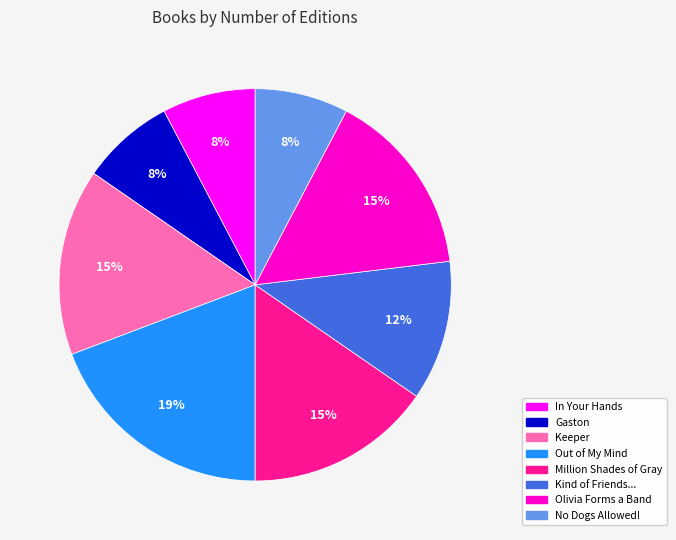

To the nearest percent, what is the average slice percentage?

12%